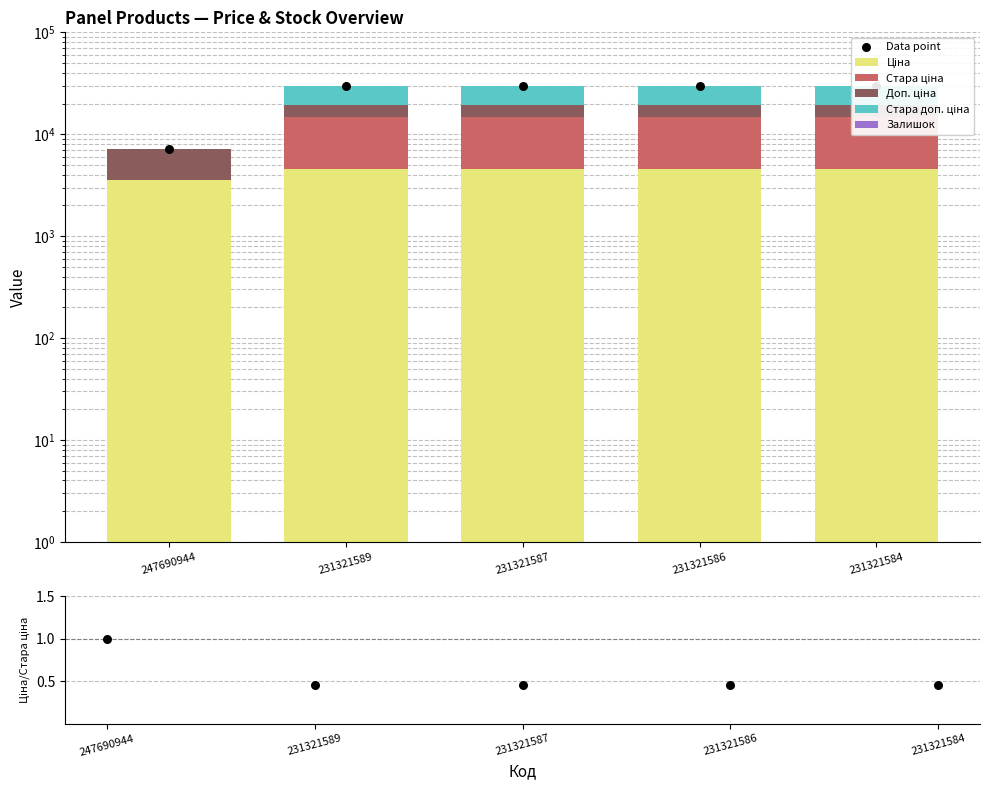

Which series has the largest total across all categories?

Стара ціна